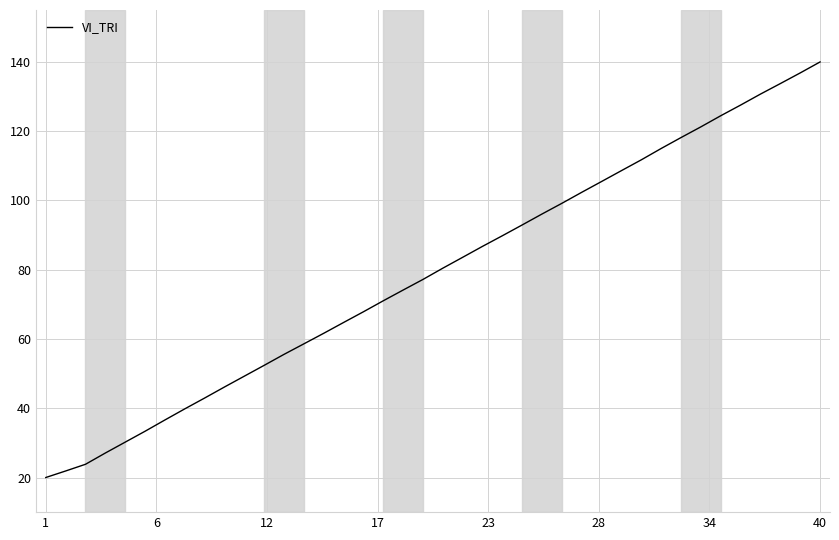

Reading left to right, transcribe all the data shown in this chart.

20.0	21.9	23.8	27.1	30.2	33.4	36.6	39.8	42.9	46.1	49.3	52.4	55.6	58.6	61.6	64.8	67.9	71.0	74.1	77.2	80.5	83.6	86.8	89.8	92.9	96.1	99.2	102.4	105.5	108.6	111.7	115.0	118.2	121.3	124.5	127.6	130.7	133.8	136.8	140.0